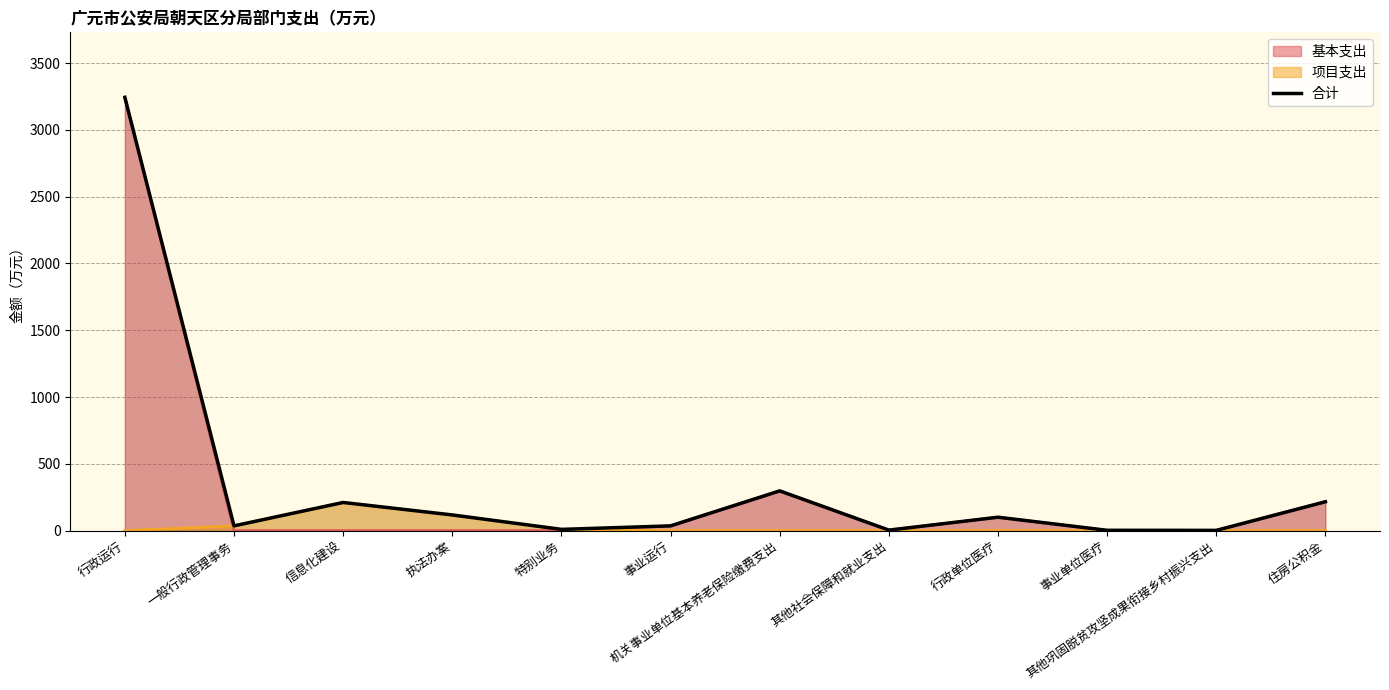

Where does the data first go above 99?

行政运行